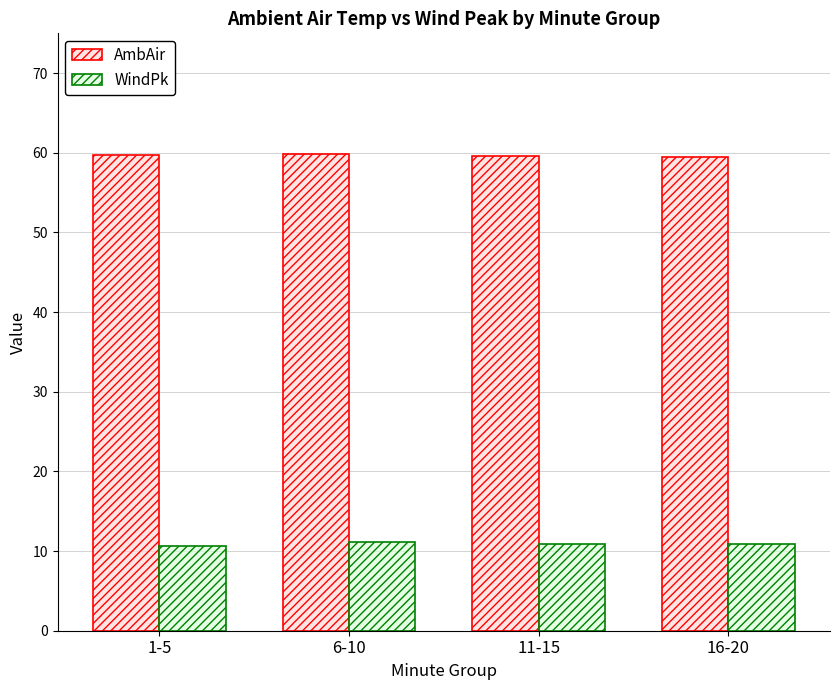

What position from the left is 11-15?

3